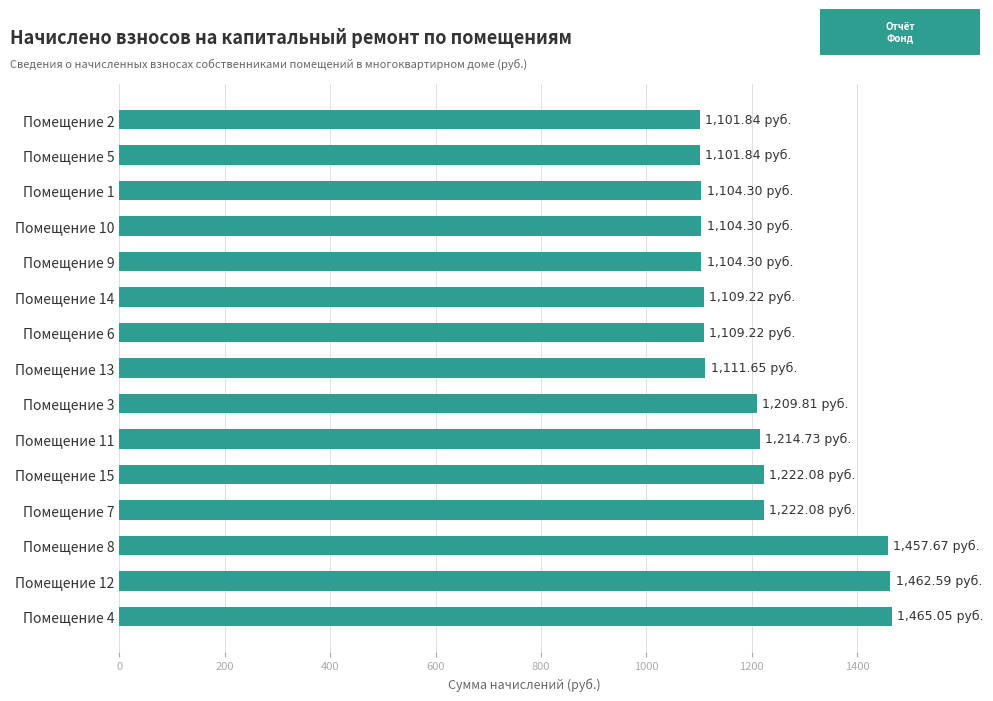

What is the average value?

1206.7